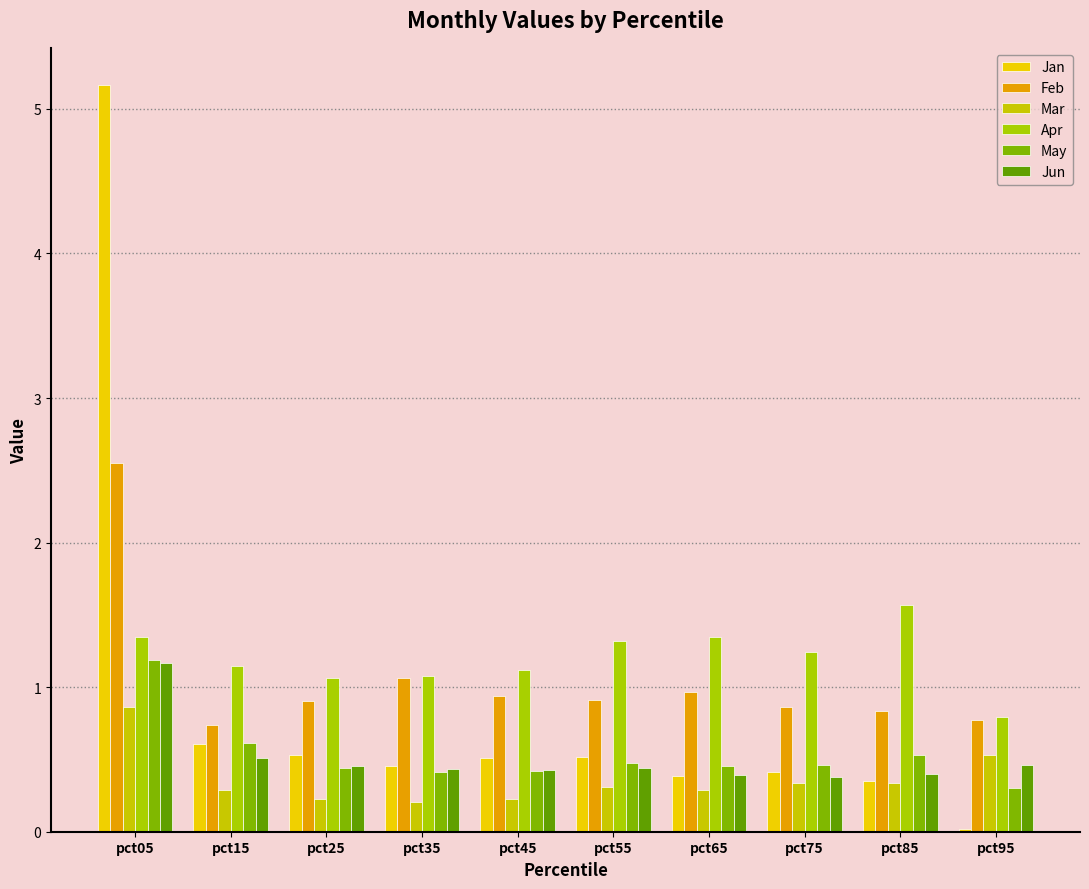

Are the bars grouped side by side (vs. stacked)?

Yes